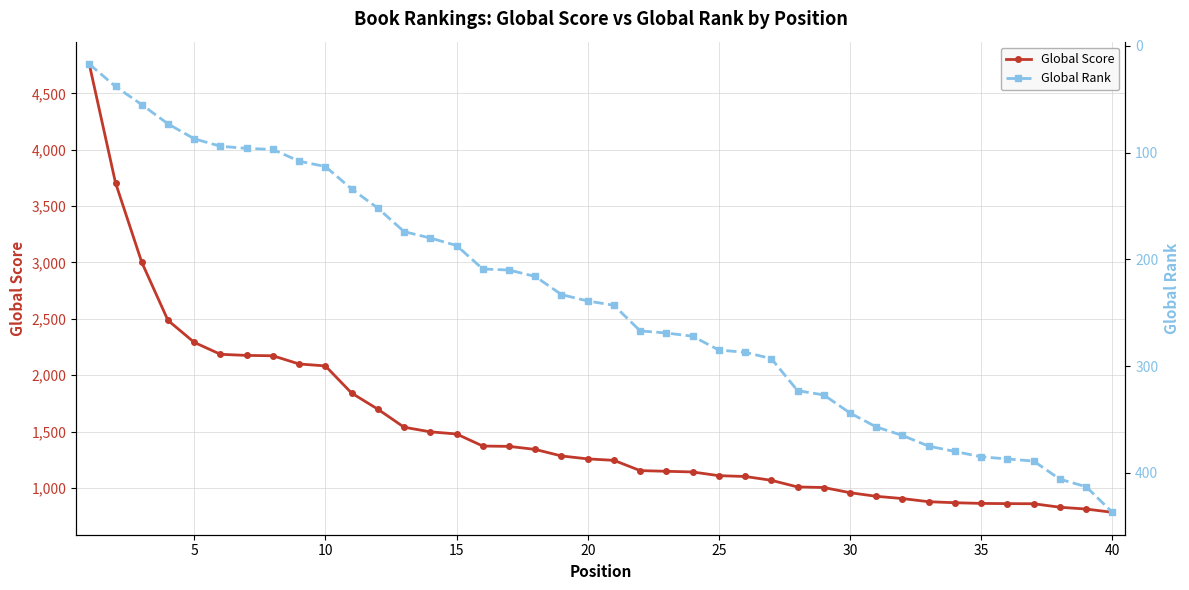

Which series has the widest spread of values?

Global Score